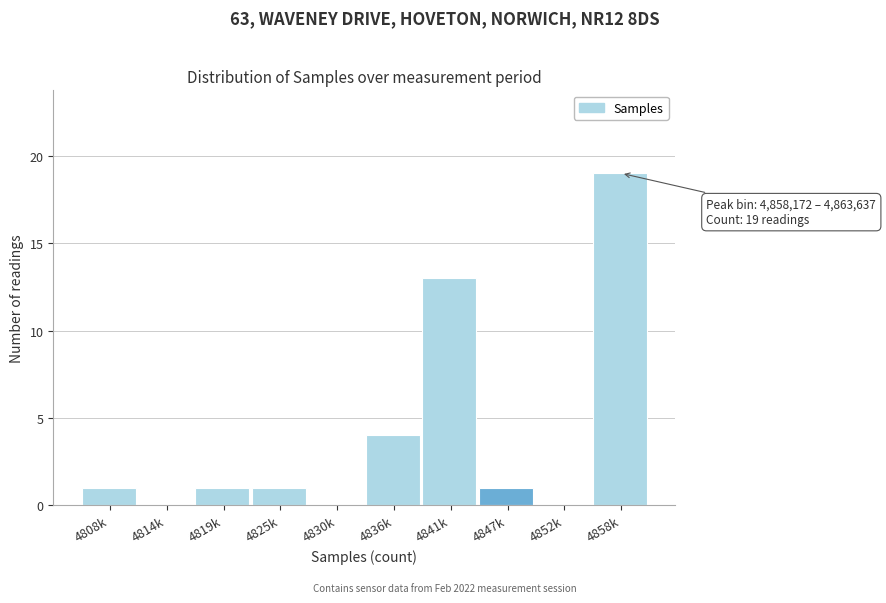

Reading right to left, list all the values displayed in this chart.

4858k=19	4852k=0	4847k=1	4841k=13	4836k=4	4830k=0	4825k=1	4819k=1	4814k=0	4808k=1